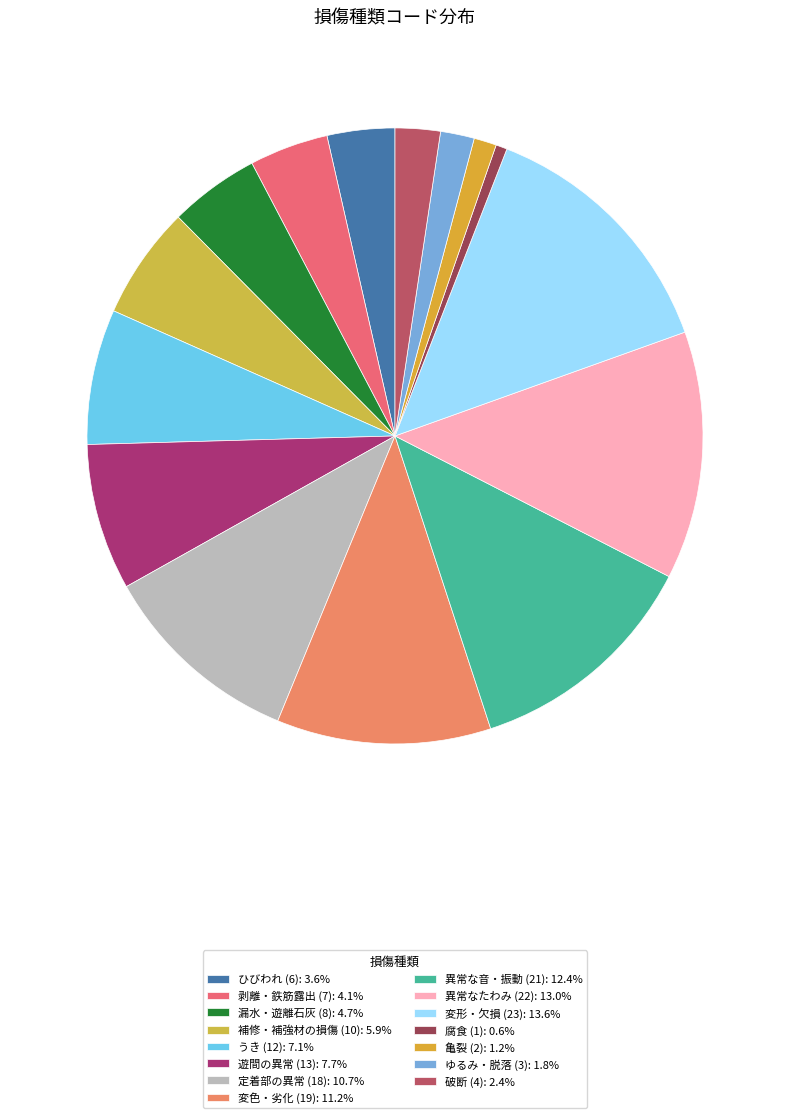

How many segments does this pie chart have?

15